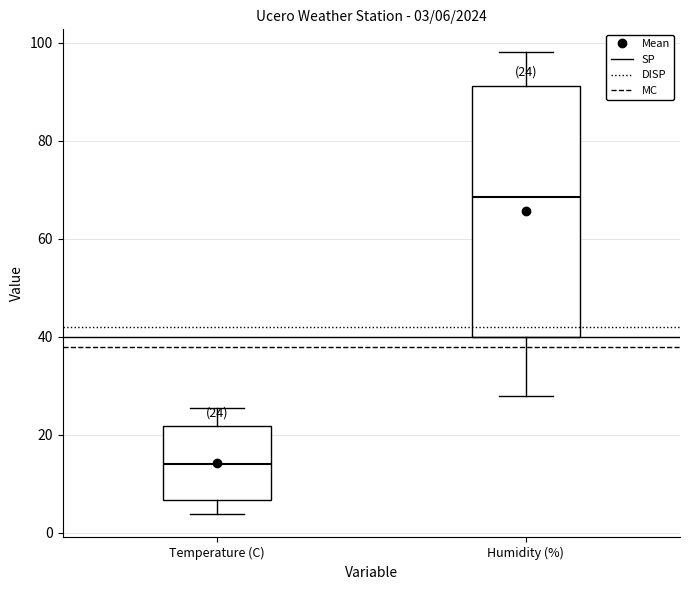

Which box is the tallest, from its lower edge to its upper edge?

Humidity (%)